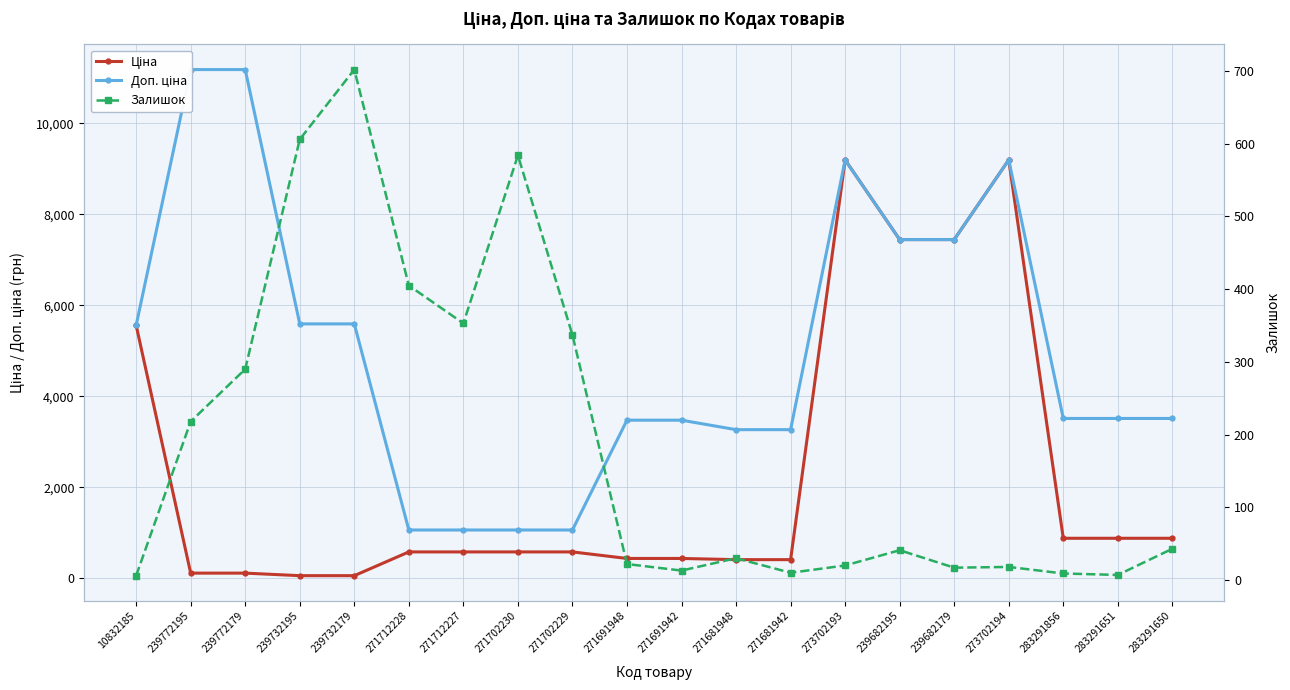

What is the greatest value displayed?

11182.0